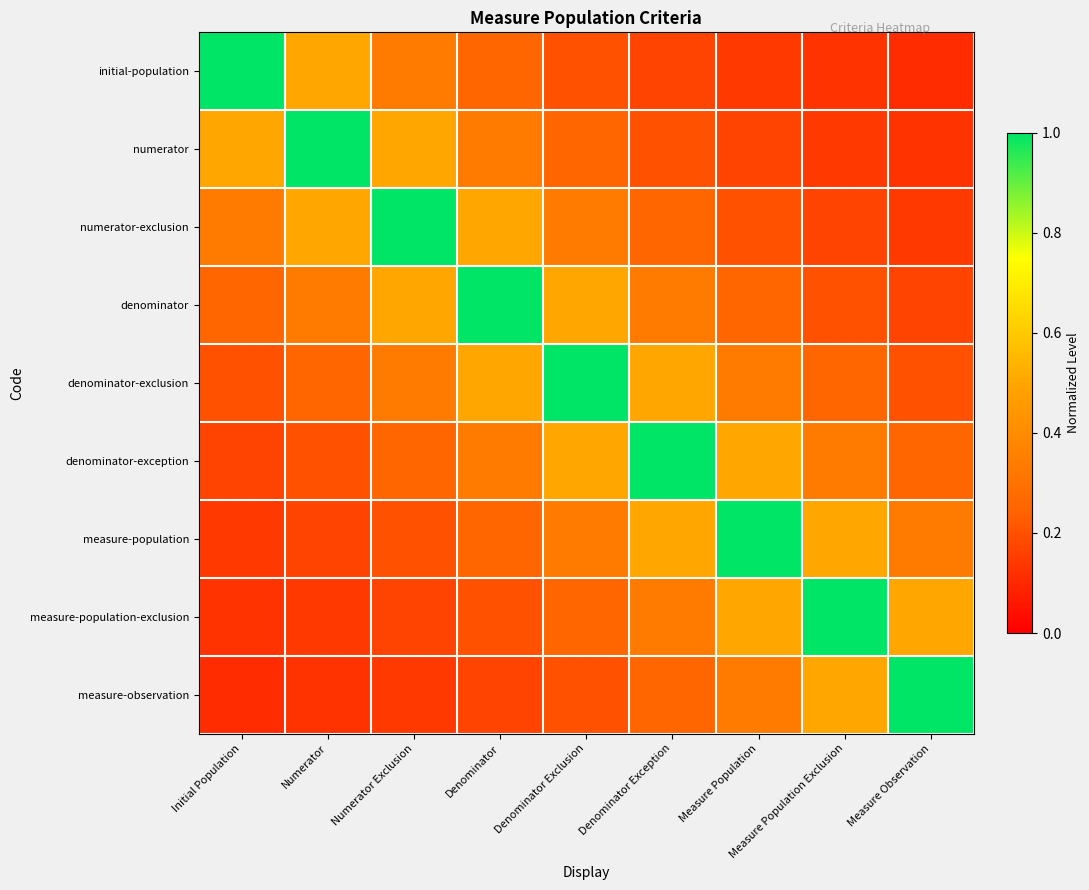

How many data points does each series have?

9